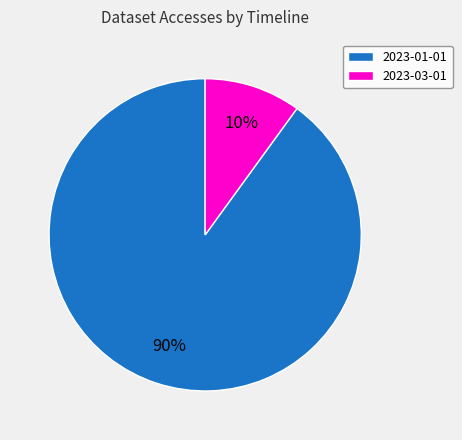

Rank the categories by value from lowest to highest.

2023-03-01, 2023-01-01